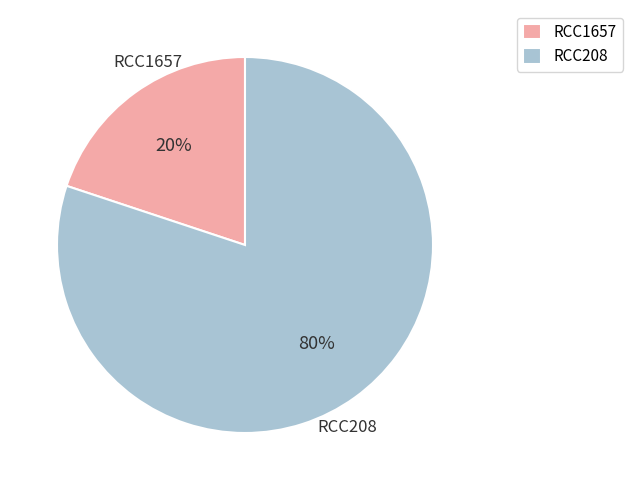

Between RCC208 and RCC1657, which is larger?

RCC208